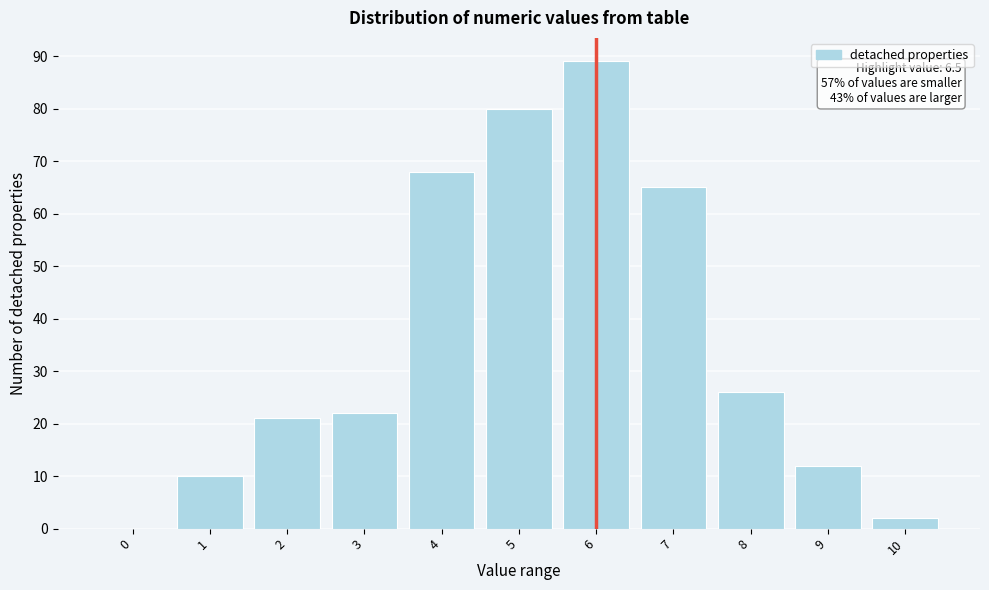

Reading left to right, what are all the values shown in this chart?

0=0	1=10	2=21	3=22	4=68	5=80	6=89	7=65	8=26	9=12	10=2